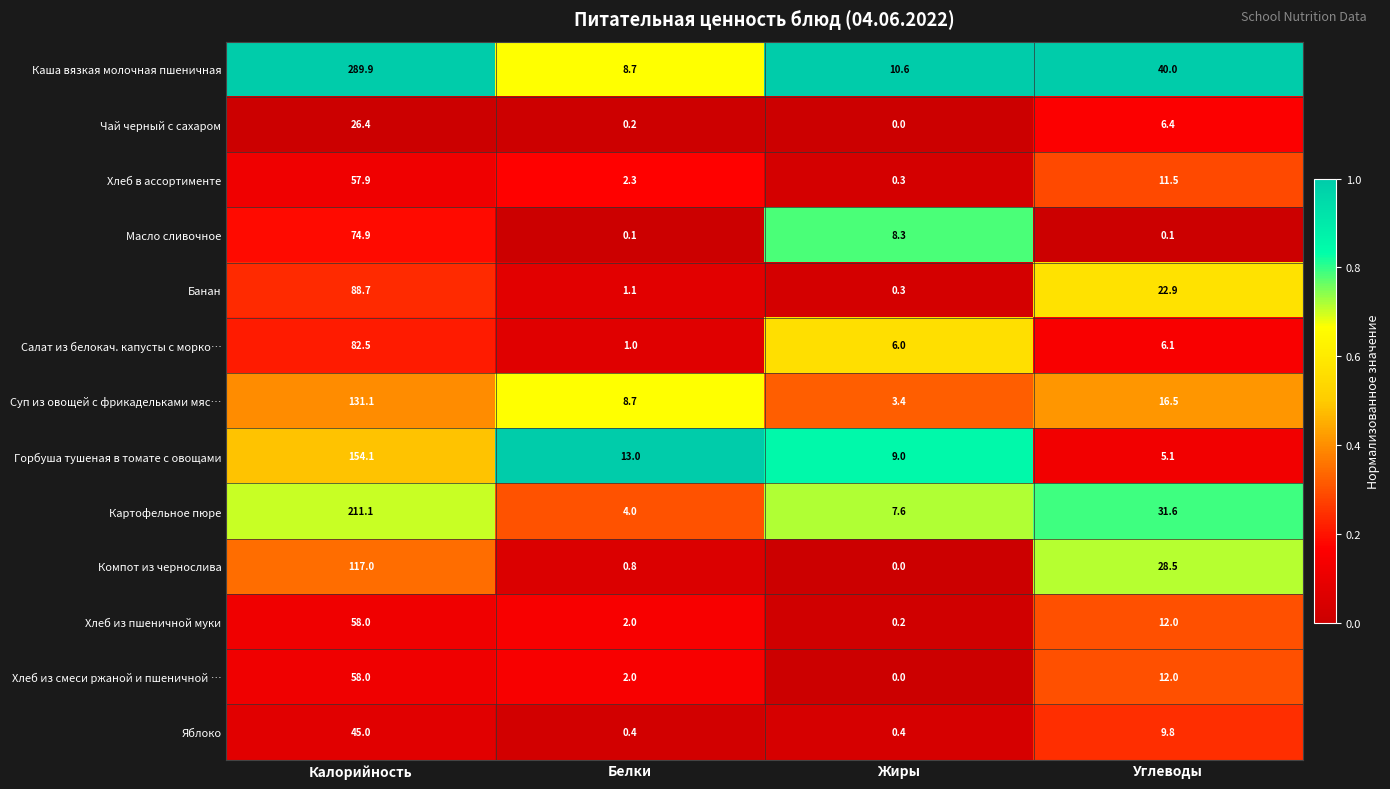

What is the spread (max minus min) of values at Белки?

12.9